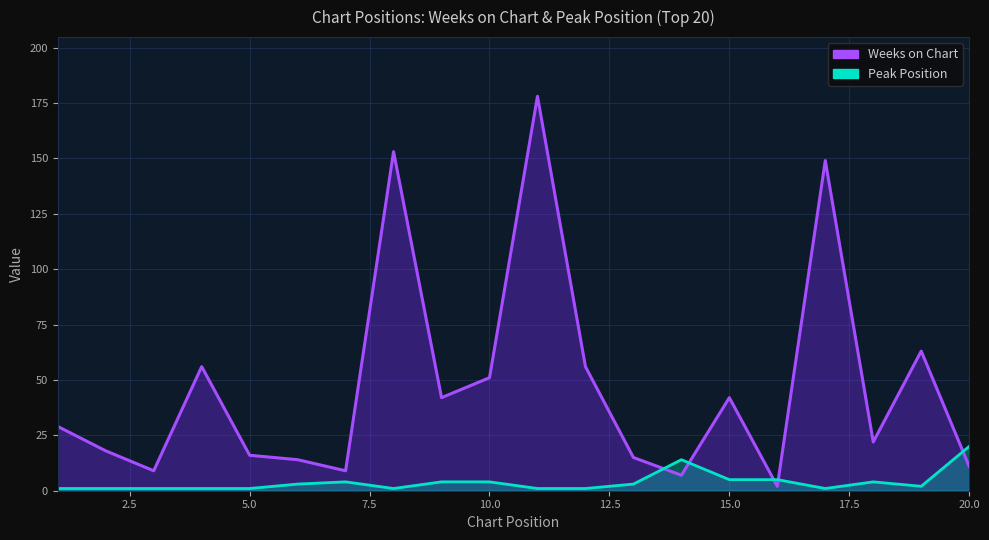

The value of Weeks on Chart at 8 is 153. True or false?

True